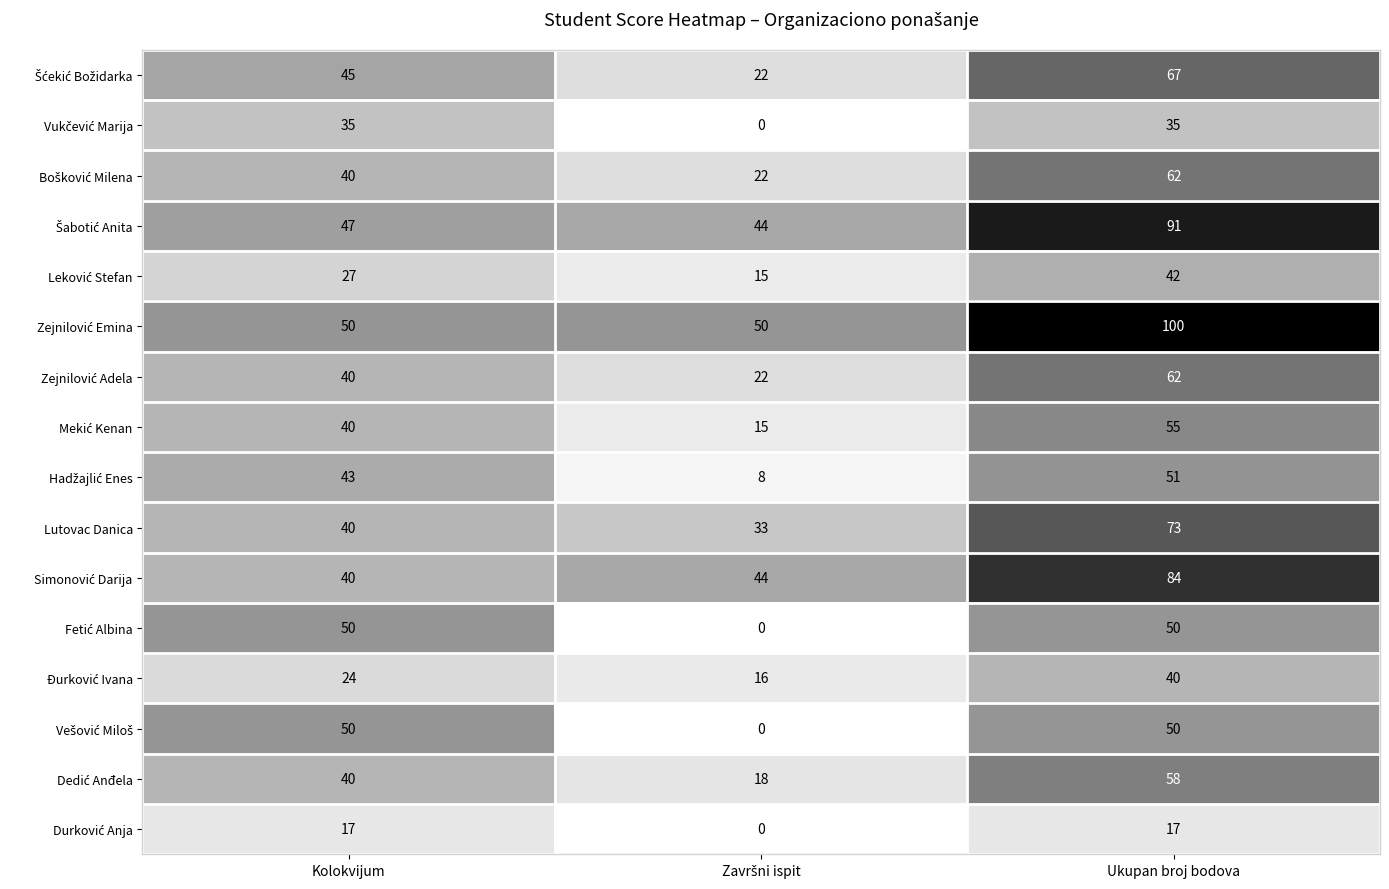

What is the spread (max minus min) of values at Kolokvijum?

33